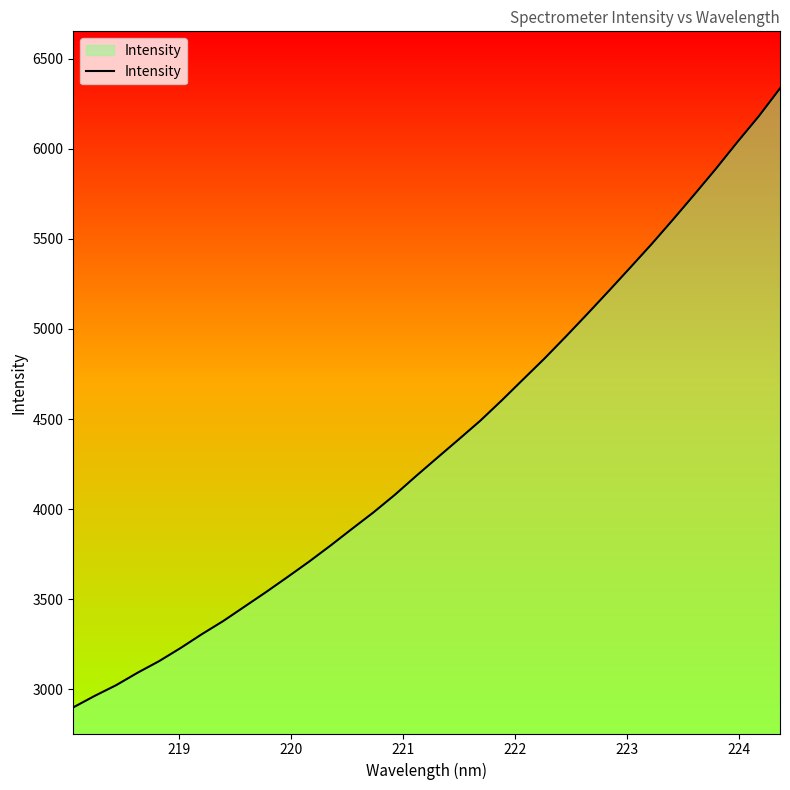

What is the maximum value shown in the chart?

6334.8